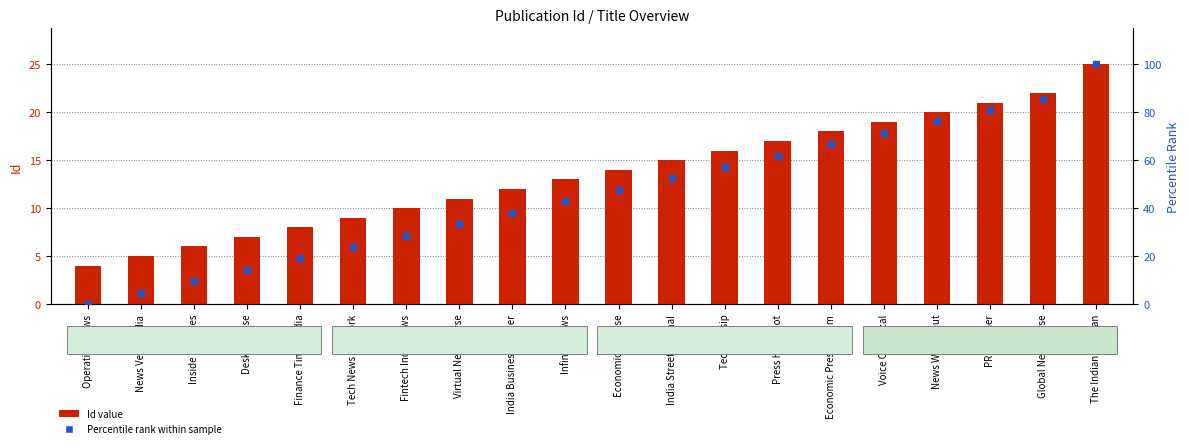

At how many categories does at least one series exceed 82?

2